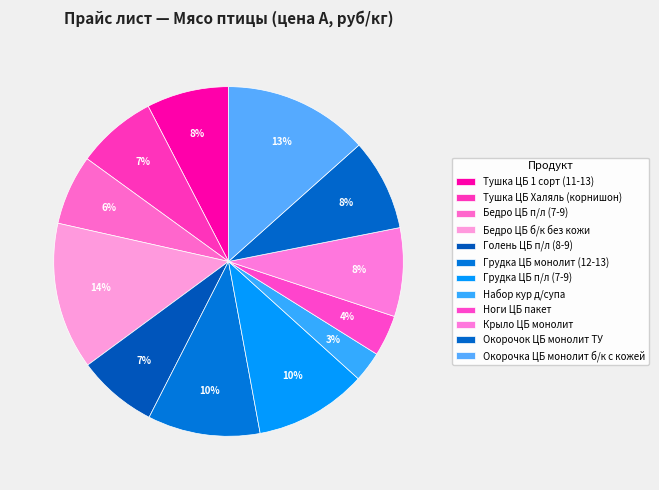

Rank the categories by value from highest to lowest.

Бедро ЦБ б/к без кожи, Окорочка ЦБ монолит б/к с кожей, Грудка ЦБ монолит (12-13), Грудка ЦБ п/л (7-9), Окорочок ЦБ монолит ТУ, Крыло ЦБ монолит, Тушка ЦБ 1 сорт (11-13), Тушка ЦБ Халяль (корнишон), Голень ЦБ п/л (8-9), Бедро ЦБ п/л (7-9), Ноги ЦБ пакет, Набор кур д/супа